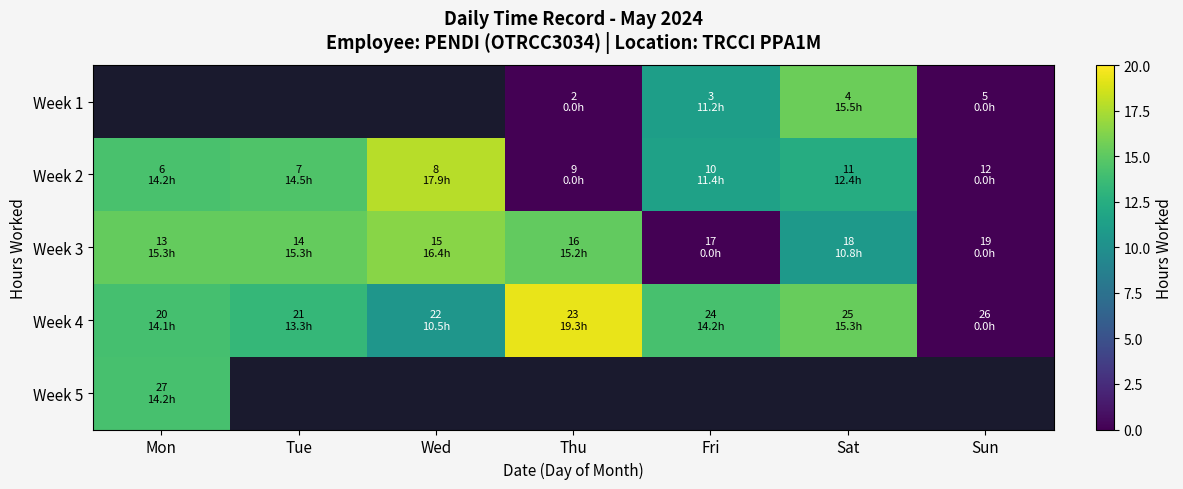

What is the greatest value displayed?

19.3